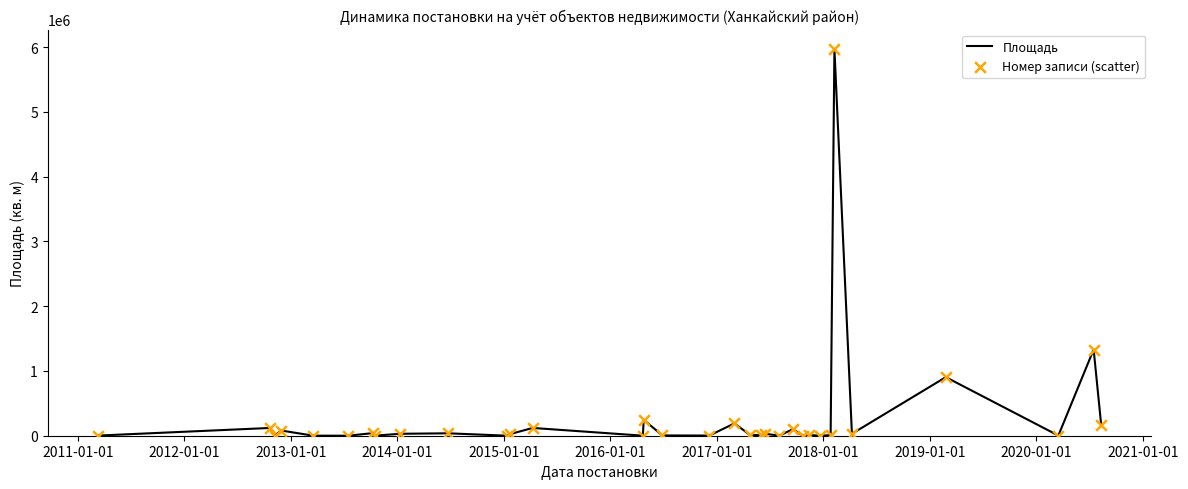

What is the difference between the maximum and minimum values?

5973470